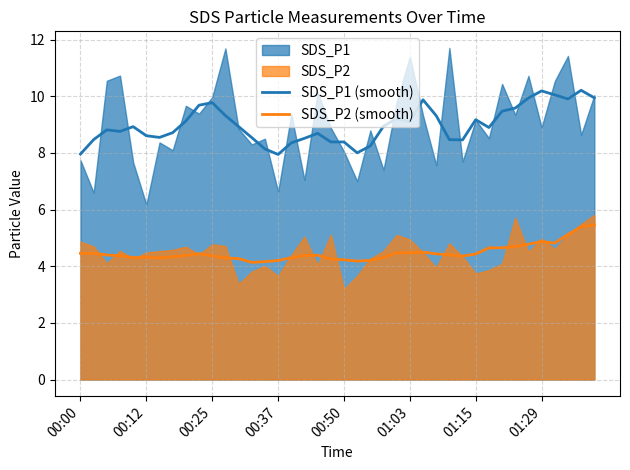

At how many categories does at least one series exceed 5?

40